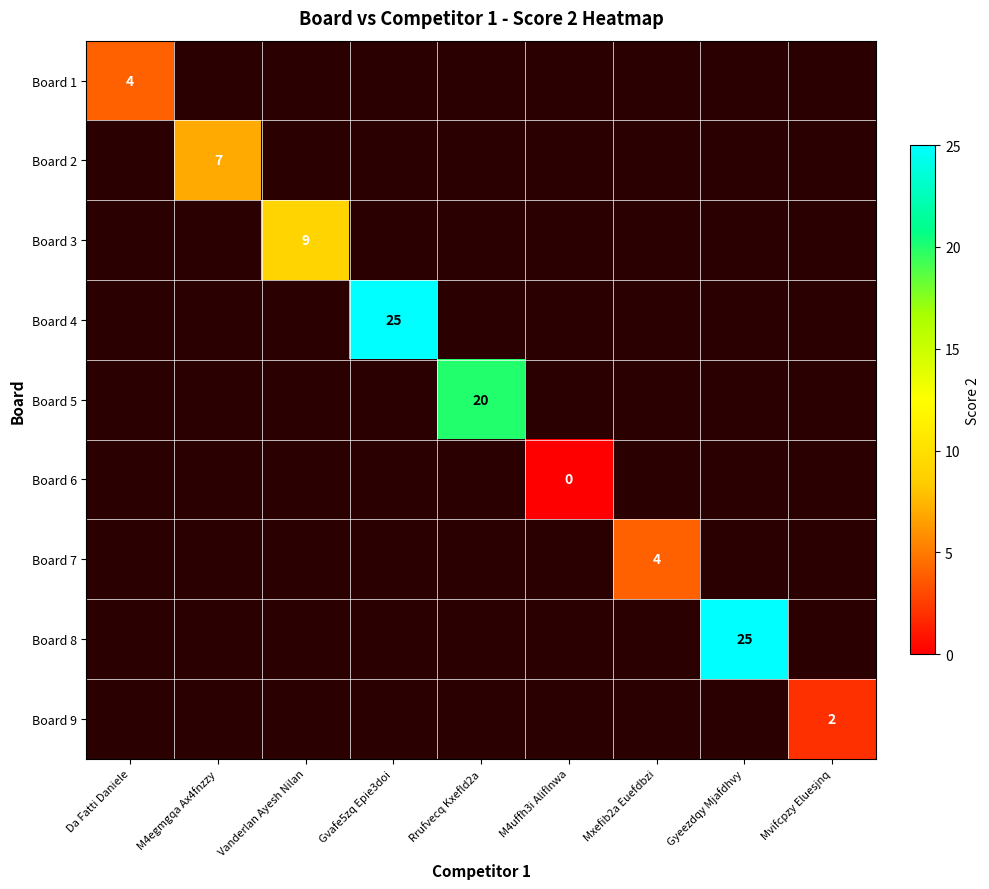

The value of Board 1 at Da Fatti Daniele is 6. True or false?

False